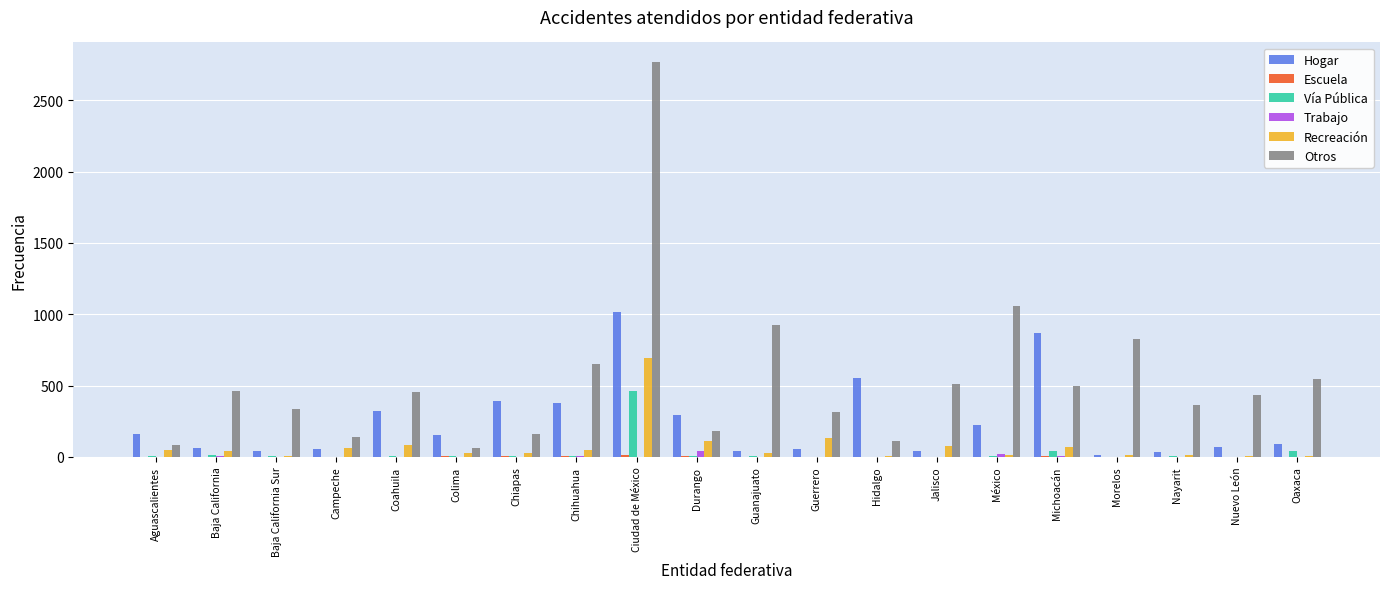

Is it true that Otros equals 111 at Hidalgo?

True